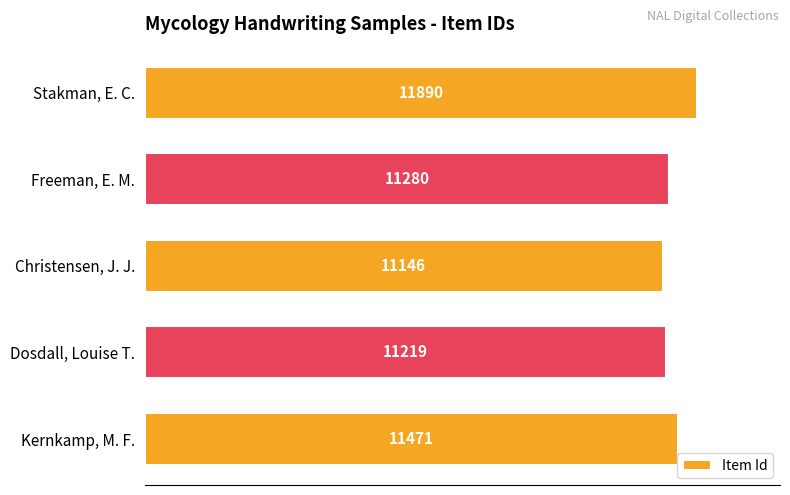

The value at Christensen, J. J. is 11146. True or false?

True